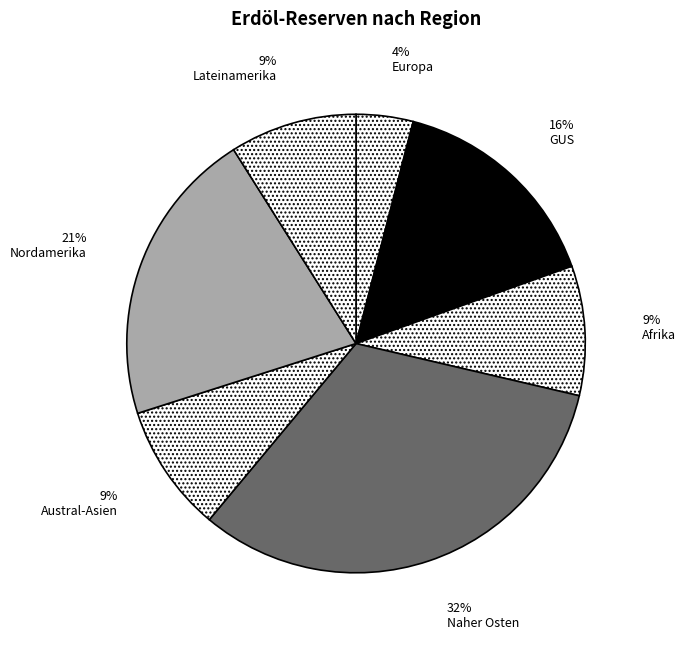

Count the number of slices in the pie.

7